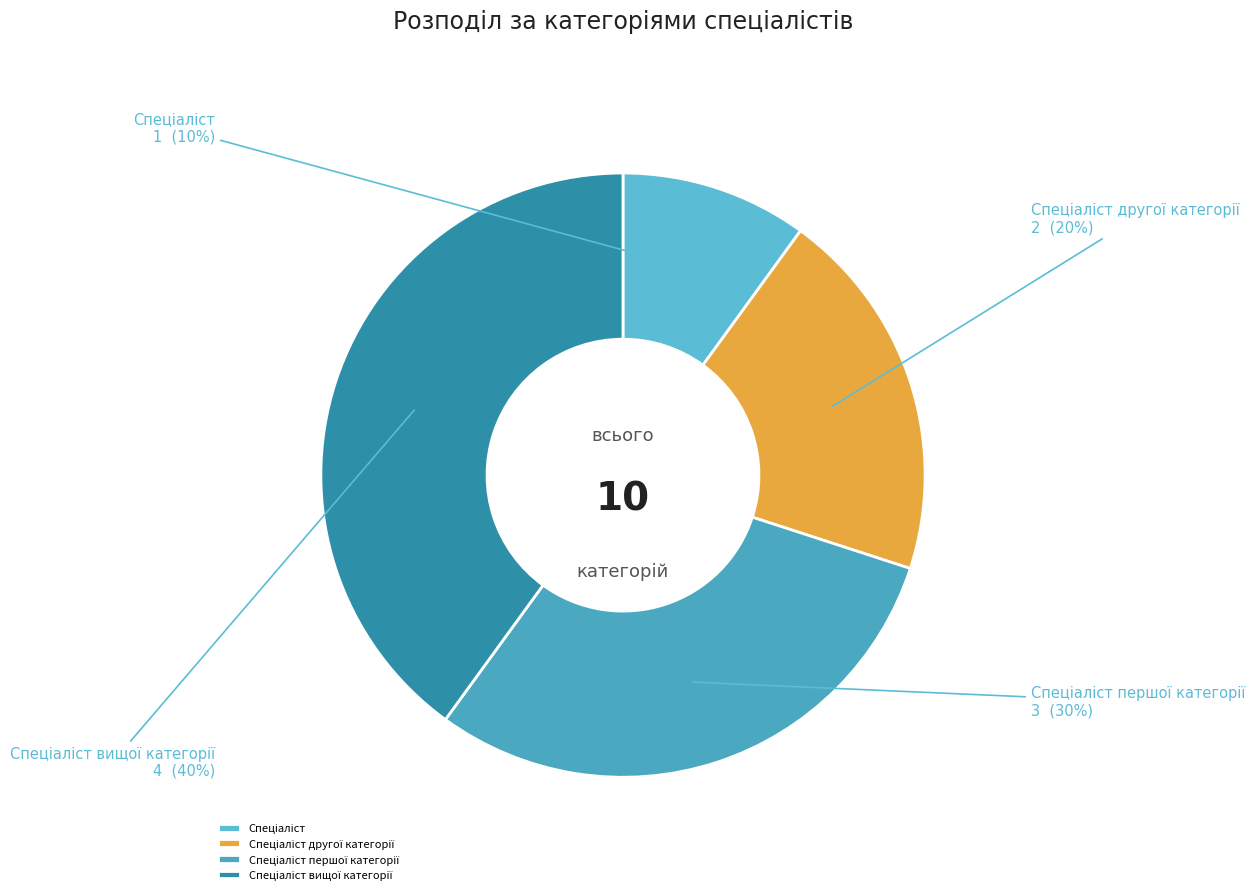

To the nearest percent, what is the average slice percentage?

25%